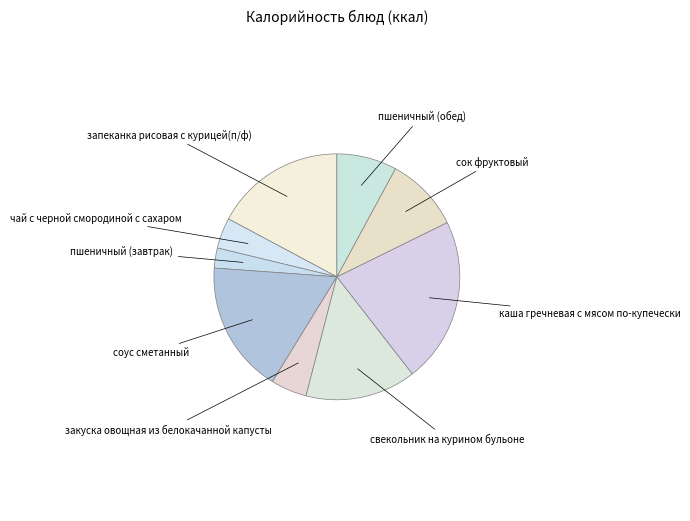

Does any single category account for the majority?

No